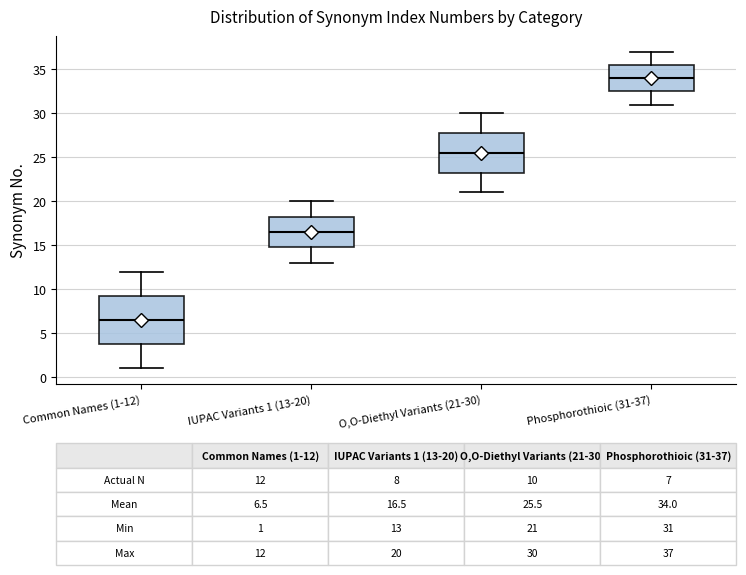

Which box has the highest median line?

Phosphorothioic (31-37)